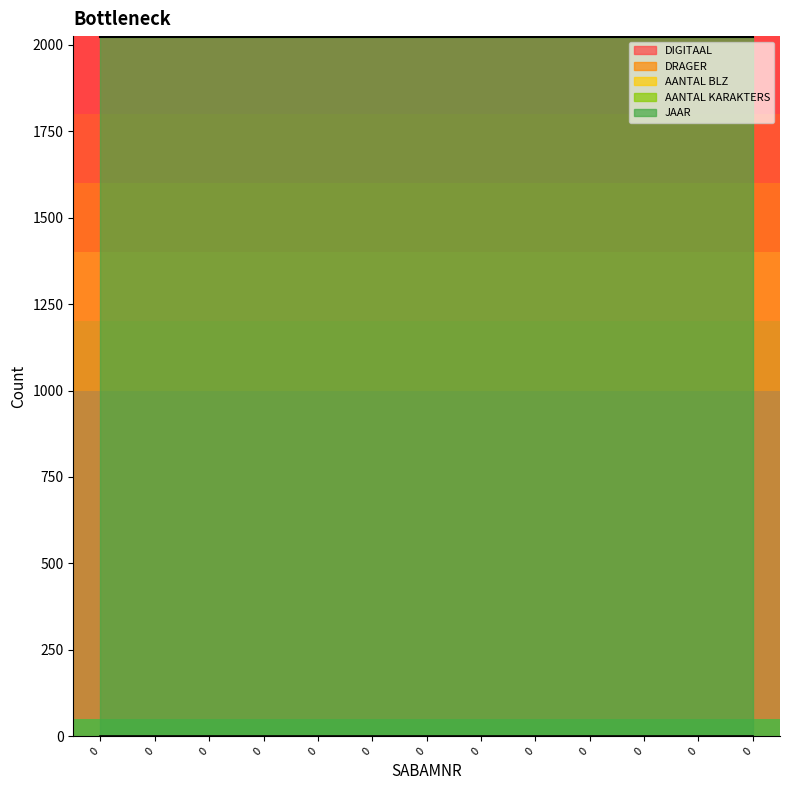

Is this an area chart (filled region under the line)?

No